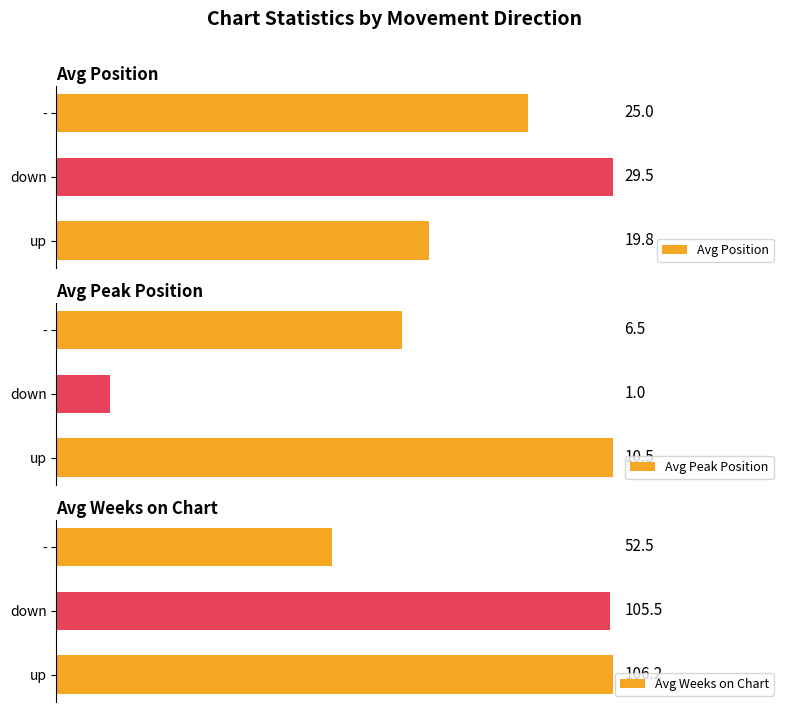

What is the difference between the maximum and minimum values in the Avg Peak Position series?

9.5